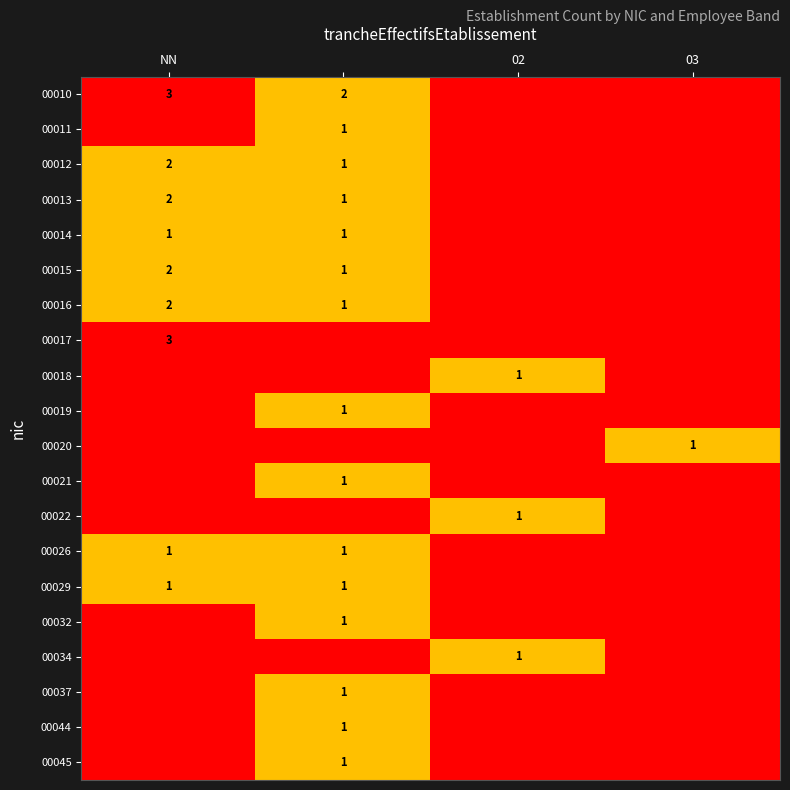

The value of 00026 at NN is 1. True or false?

True